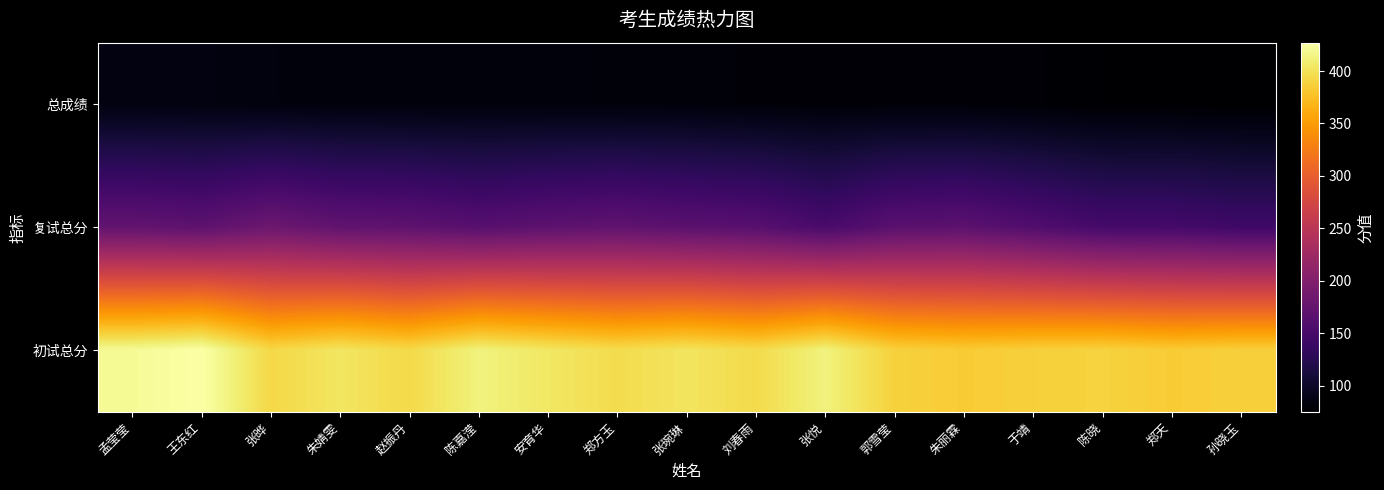

Rank the series at 朱婧雯 from highest to lowest value.

初试总分, 复试总分, 总成绩